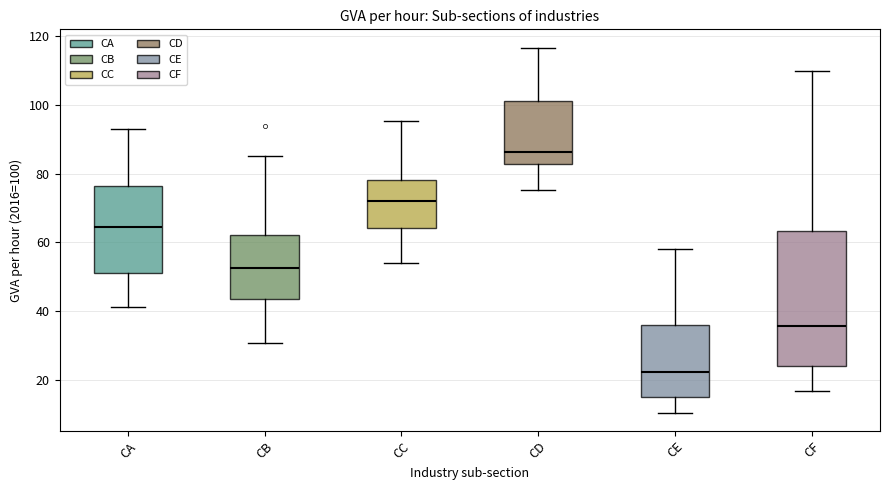

Which box's median line is the lowest?

CE